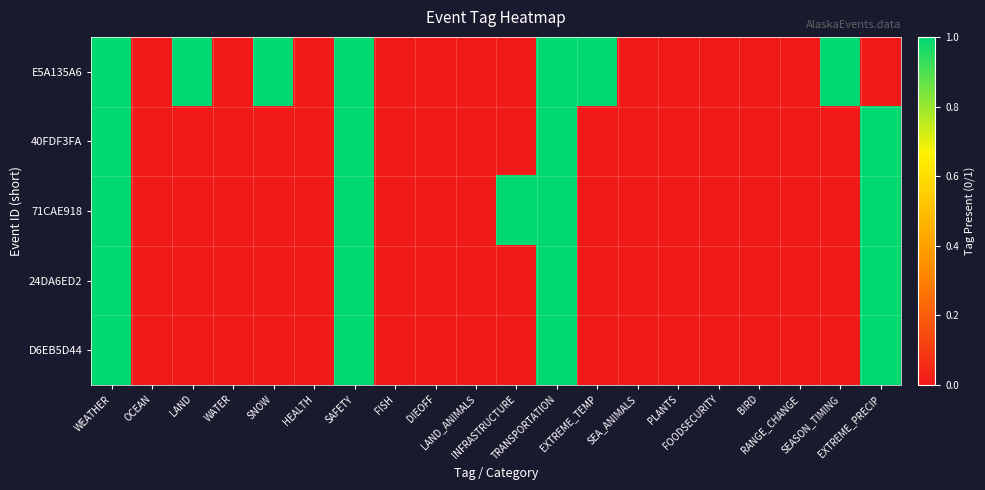

Which series has the largest total across all categories?

E5A135A6